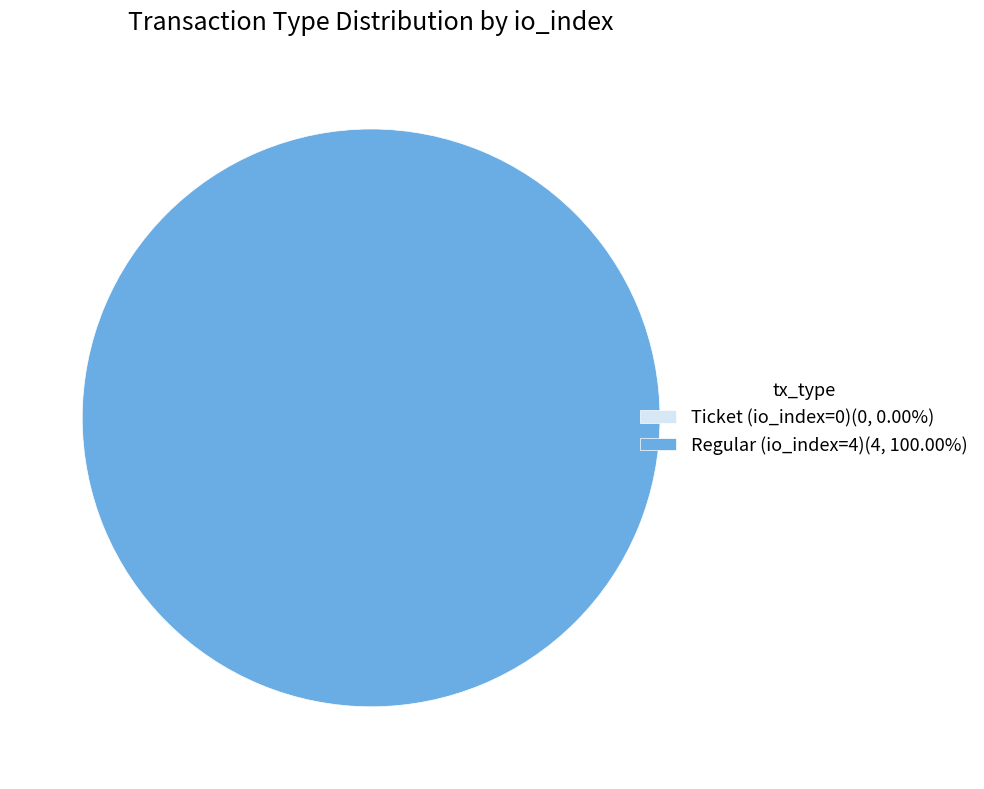

Does Regular (io_index=4) account for over 50% of the chart?

Yes